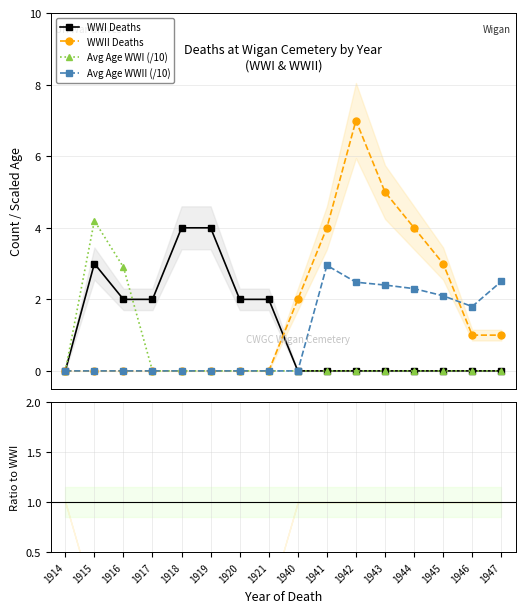

Which series has the largest total across all categories?

WWII Deaths